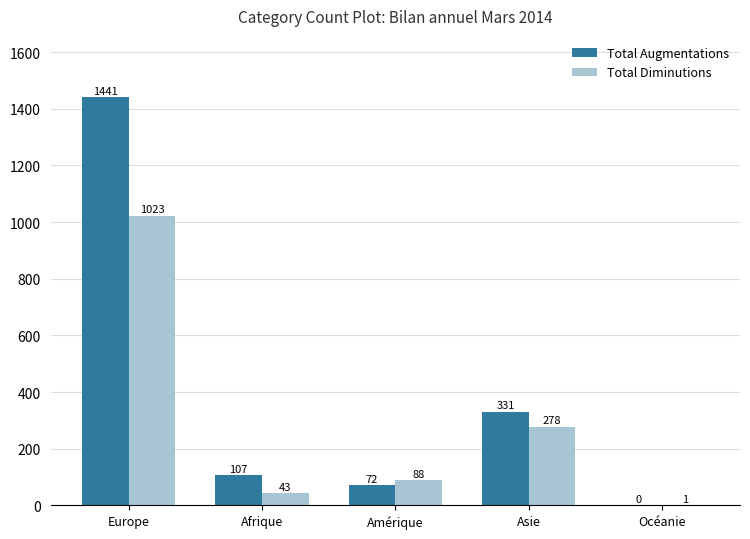

Is it true that Total Diminutions equals 141 at Amérique?

False